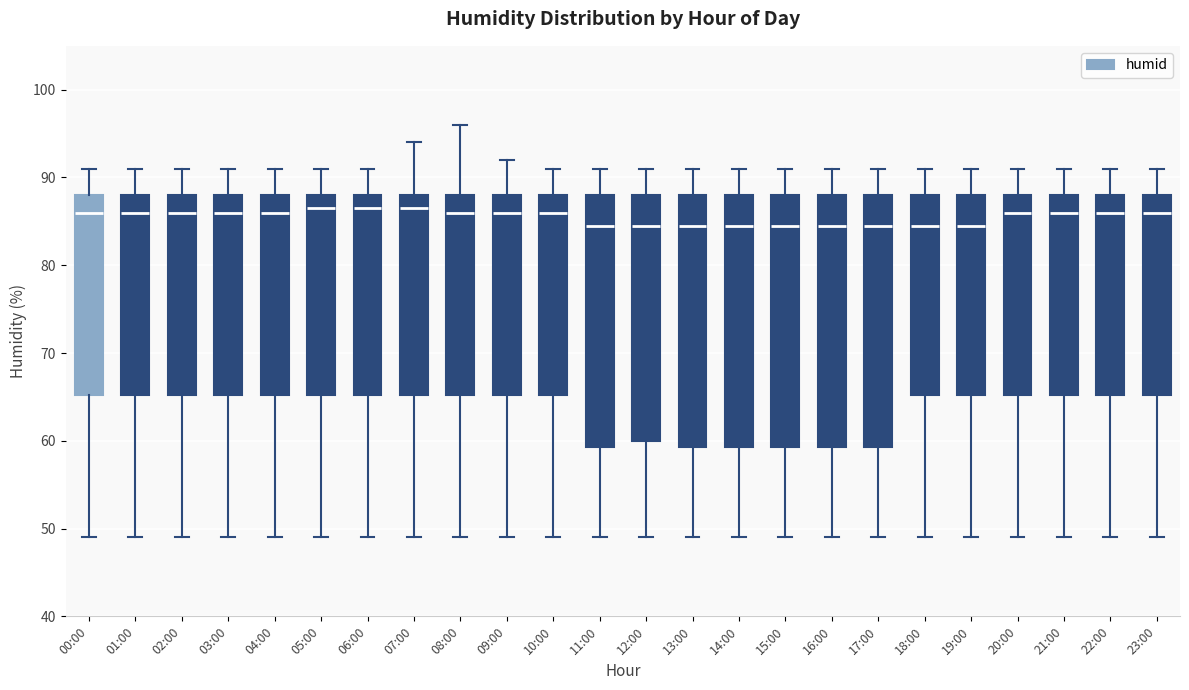

Reading left to right, transcribe this box plot: for each box, give where its median line is, the range the box spans, and where its two whiskers end, as read against the y-axis. The values are not printed on the chart, so give them approximately, as read against the axis.

00:00: median 86, box 65 to 88, whiskers 49 to 91
01:00: median 86, box 65 to 88, whiskers 49 to 91
02:00: median 86, box 65 to 88, whiskers 49 to 91
03:00: median 86, box 65 to 88, whiskers 49 to 91
04:00: median 86, box 65 to 88, whiskers 49 to 91
05:00: median 87, box 65 to 88, whiskers 49 to 91
06:00: median 87, box 65 to 88, whiskers 49 to 91
07:00: median 87, box 65 to 88, whiskers 49 to 94
08:00: median 86, box 65 to 88, whiskers 49 to 96
09:00: median 86, box 65 to 88, whiskers 49 to 92
10:00: median 86, box 65 to 88, whiskers 49 to 91
11:00: median 85, box 59 to 88, whiskers 49 to 91
12:00: median 85, box 60 to 88, whiskers 49 to 91
13:00: median 85, box 59 to 88, whiskers 49 to 91
14:00: median 85, box 59 to 88, whiskers 49 to 91
15:00: median 85, box 59 to 88, whiskers 49 to 91
16:00: median 85, box 59 to 88, whiskers 49 to 91
17:00: median 85, box 59 to 88, whiskers 49 to 91
18:00: median 85, box 65 to 88, whiskers 49 to 91
19:00: median 85, box 65 to 88, whiskers 49 to 91
20:00: median 86, box 65 to 88, whiskers 49 to 91
21:00: median 86, box 65 to 88, whiskers 49 to 91
22:00: median 86, box 65 to 88, whiskers 49 to 91
23:00: median 86, box 65 to 88, whiskers 49 to 91